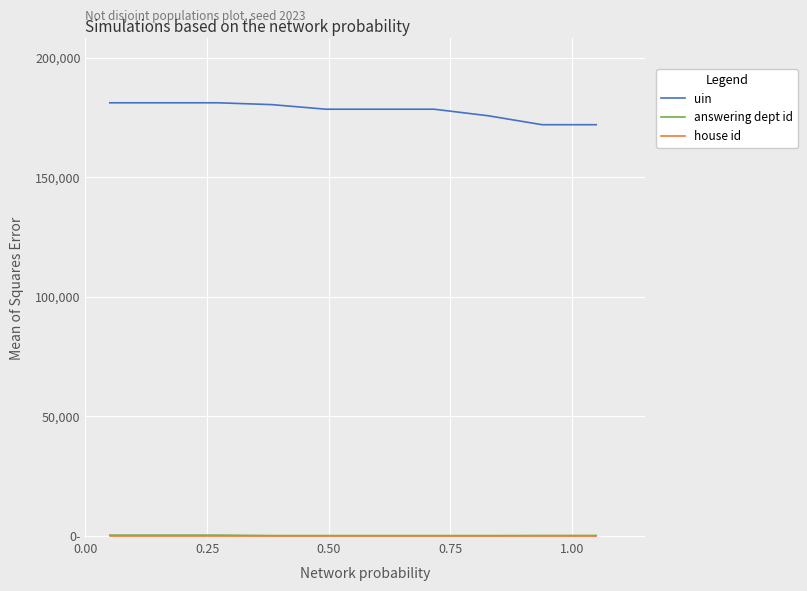

Does the chart display data point markers on the line(s)?

No